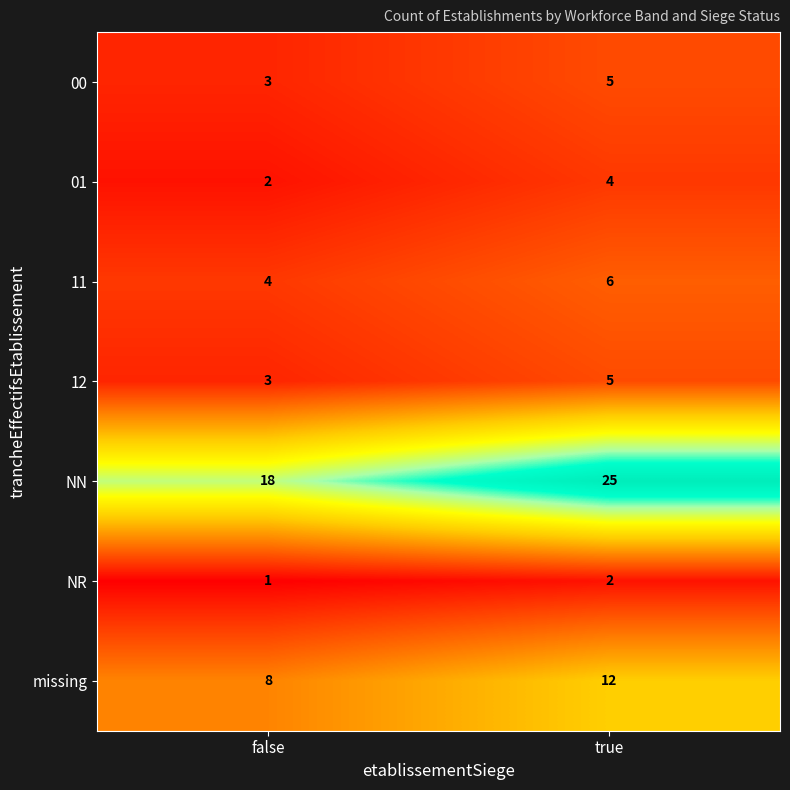

Between false and true, which series saw the biggest shift?

NN